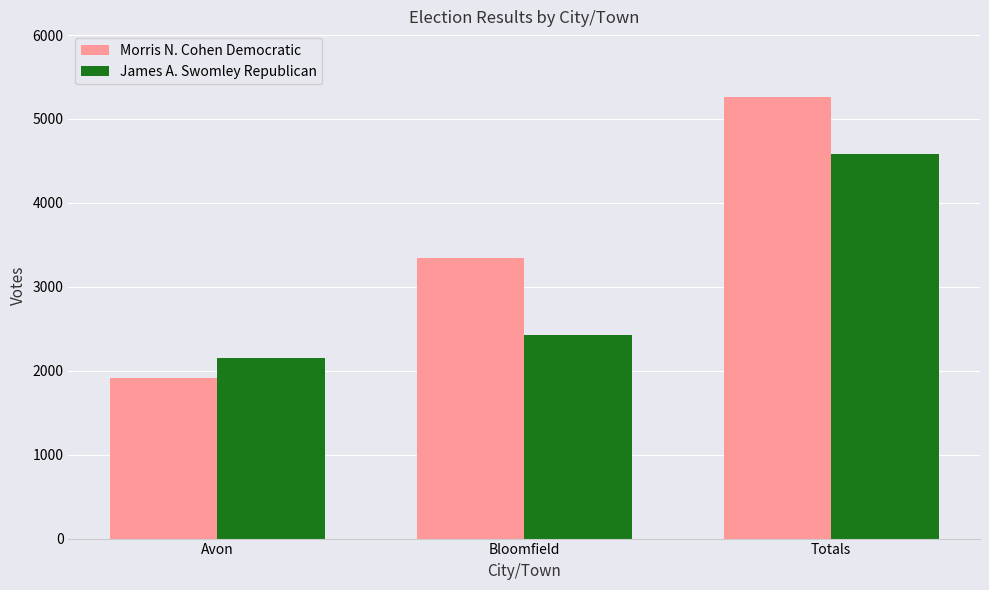

How many bars are there in each group?

2